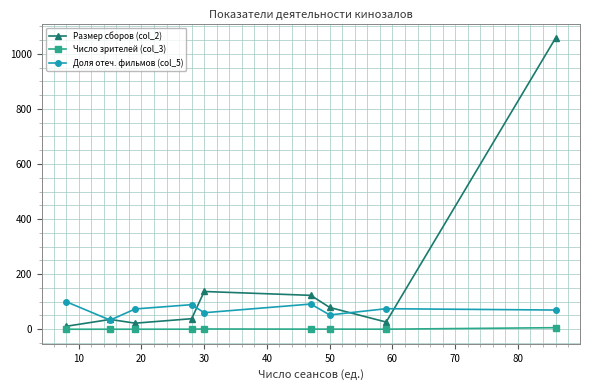

Which series has the largest range (max minus min)?

Размер сборов (col_2)